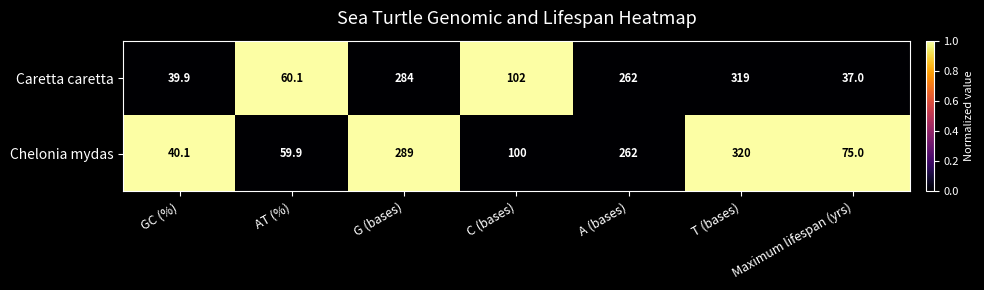

The value of Caretta caretta at C (bases) is 102.0. True or false?

True